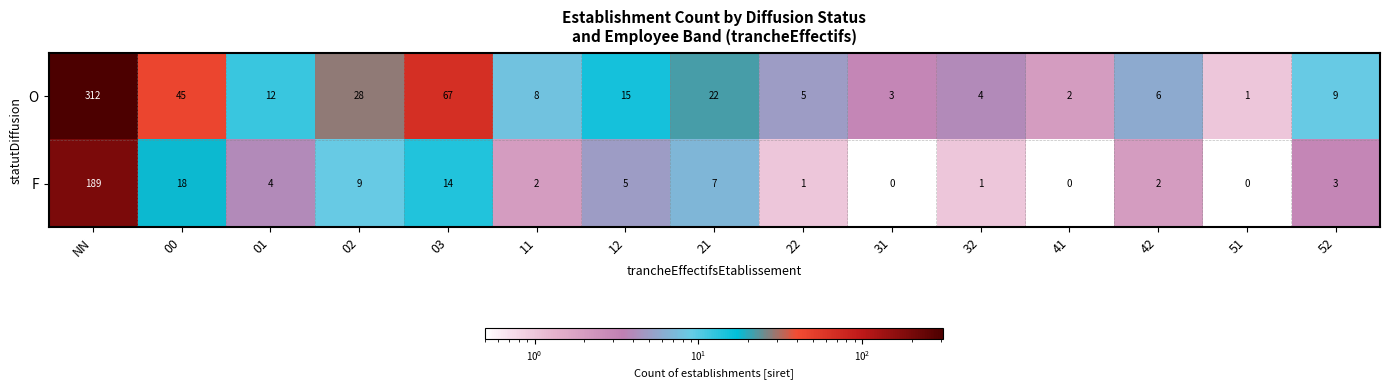

Between 03 and 12, which series saw the biggest shift?

O